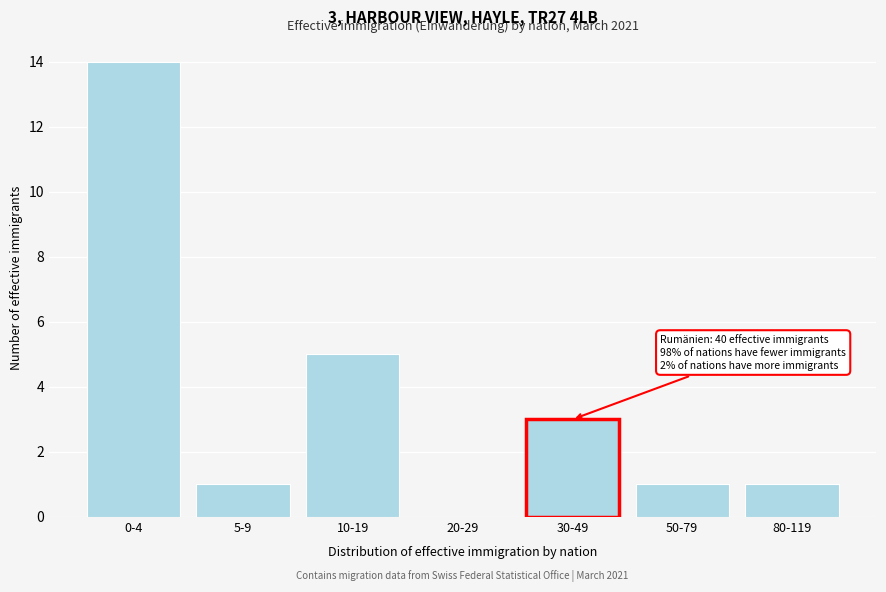

Reading left to right, transcribe all the data shown in this chart.

0-4=14	5-9=1	10-19=5	20-29=0	30-49=3	50-79=1	80-119=1